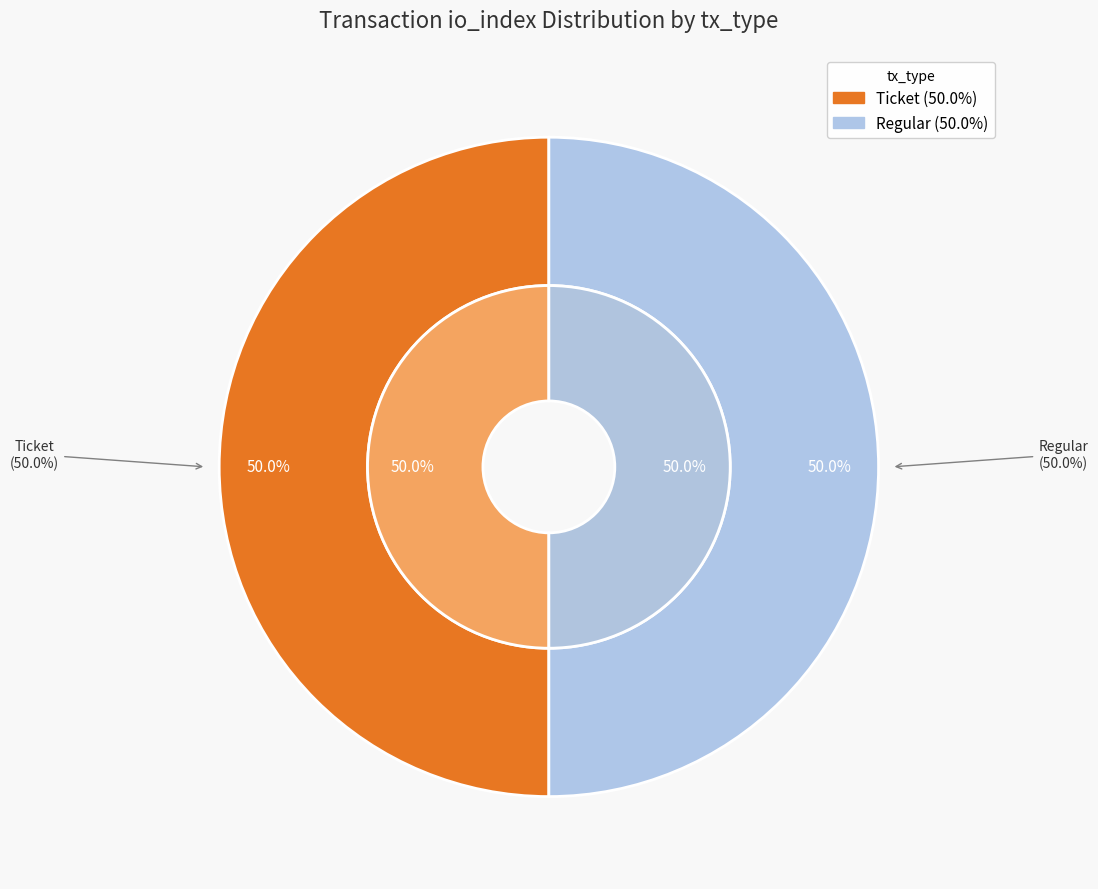

Combined, do Regular (io_index=19) and Ticket (io_index=0) account for over 50%?

Yes